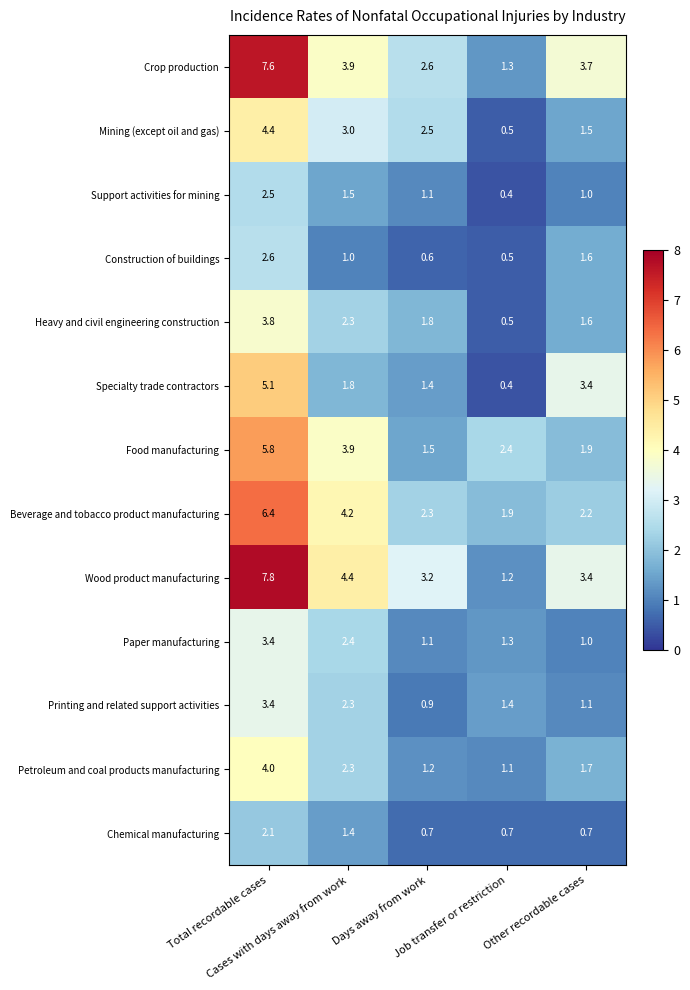

What is the greatest value displayed?

7.8